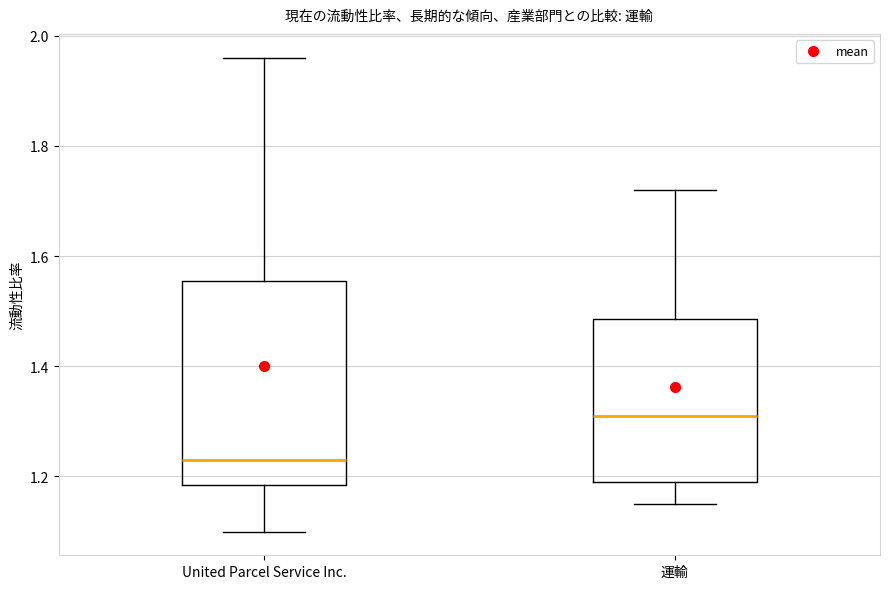

Reading left to right, read every box against the y-axis: the position of its median line, the range the box covers, and the ends of its whiskers. The values are not printed on the chart, so give them approximately, as read against the axis.

United Parcel Service Inc.: median 1.24, box 1.18 to 1.56, whiskers 1.10 to 1.96
運輸: median 1.32, box 1.20 to 1.48, whiskers 1.16 to 1.72